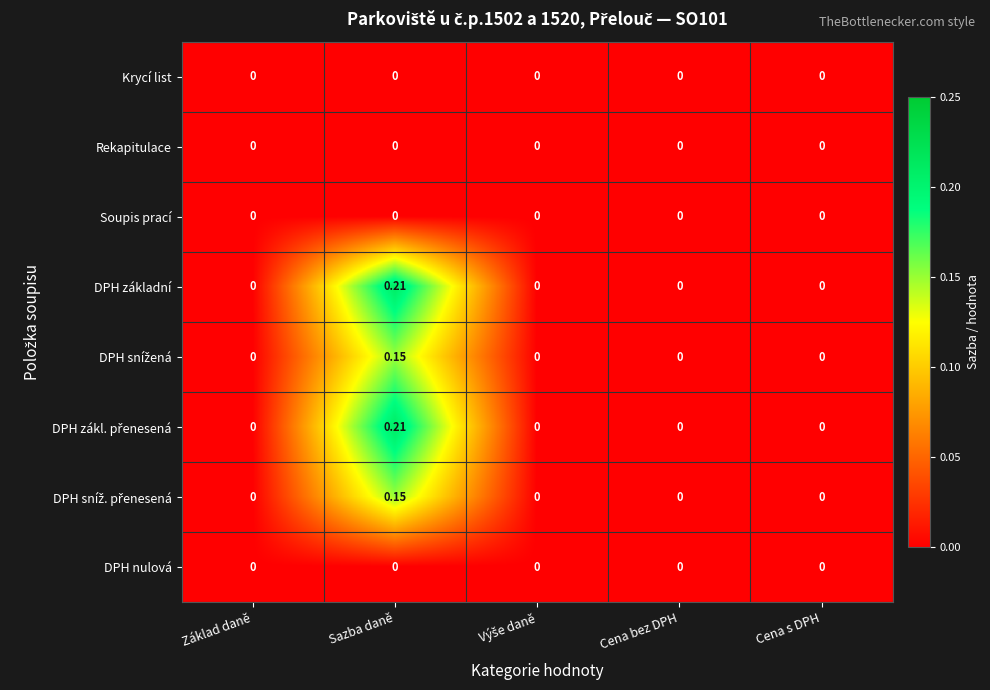

How many series are shown in this chart?

8